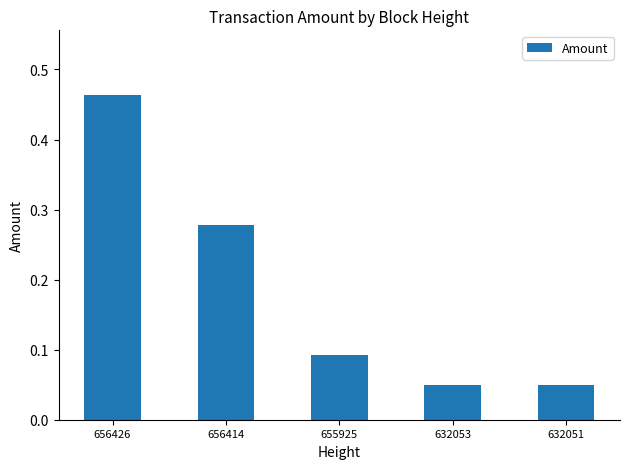

At which category does the chart reach its peak across all series?

656426